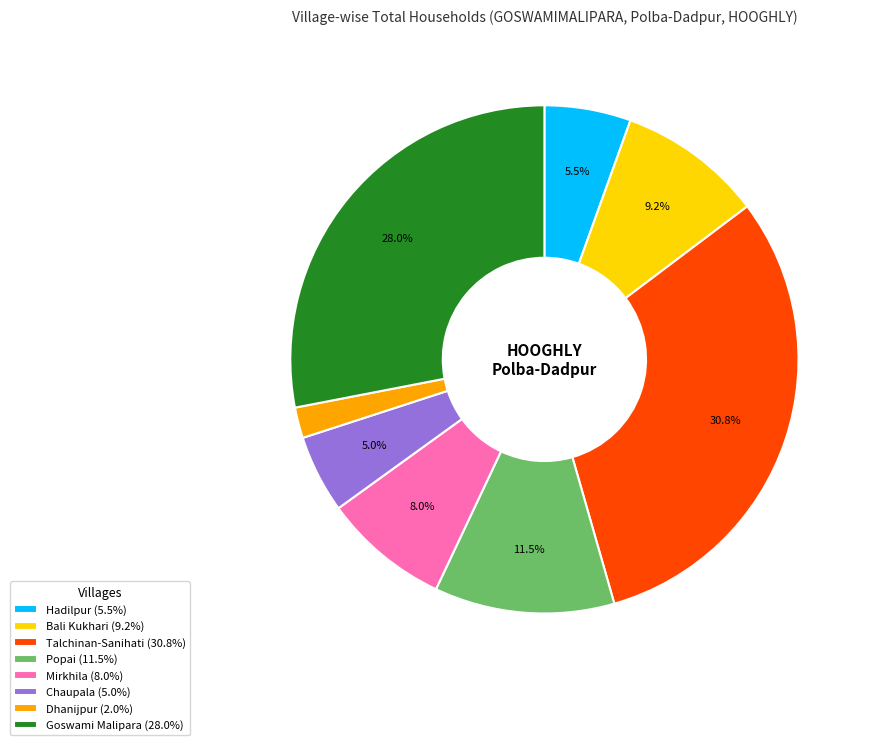

True or false: Goswami Malipara accounts for 19% of the total.

False